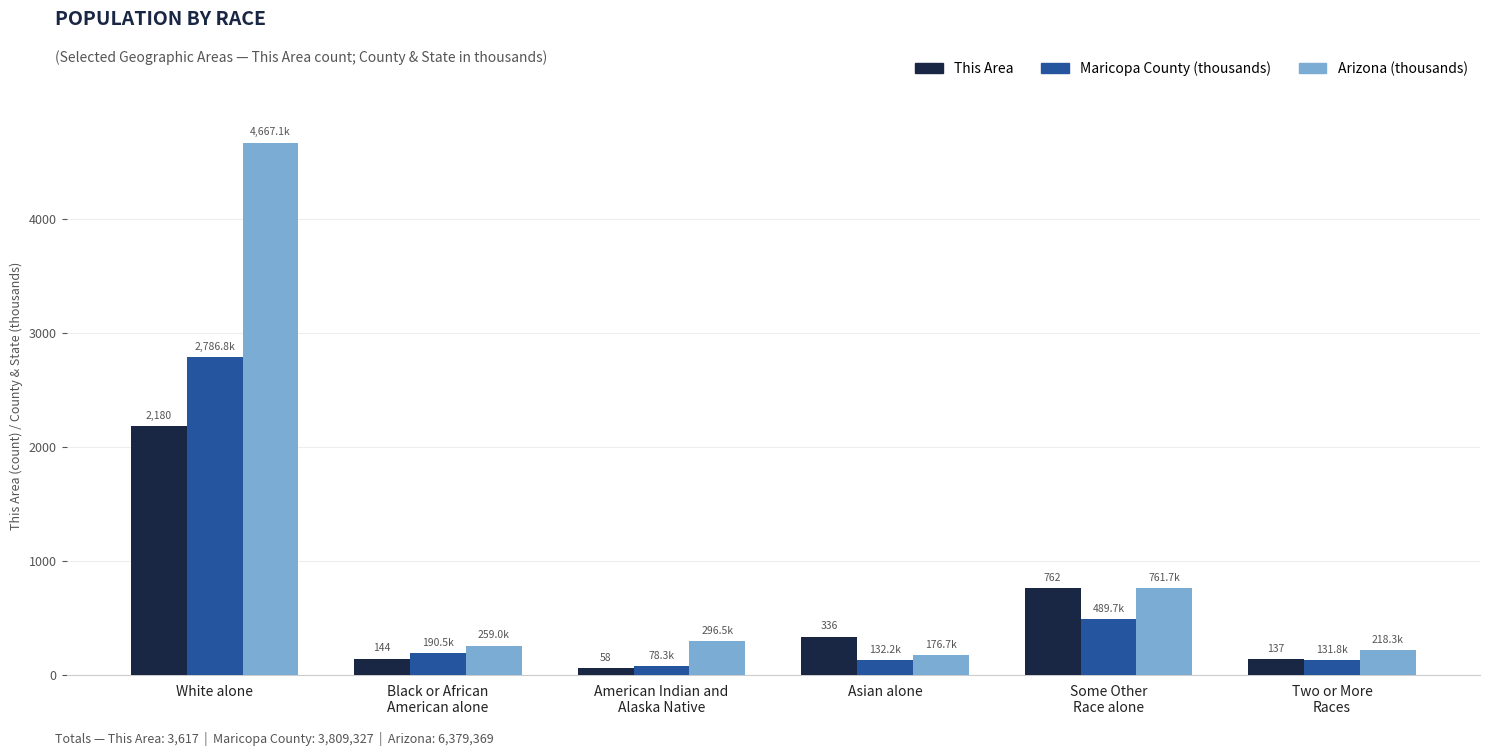

What is the difference between the highest and lowest values at White alone?

2487.1